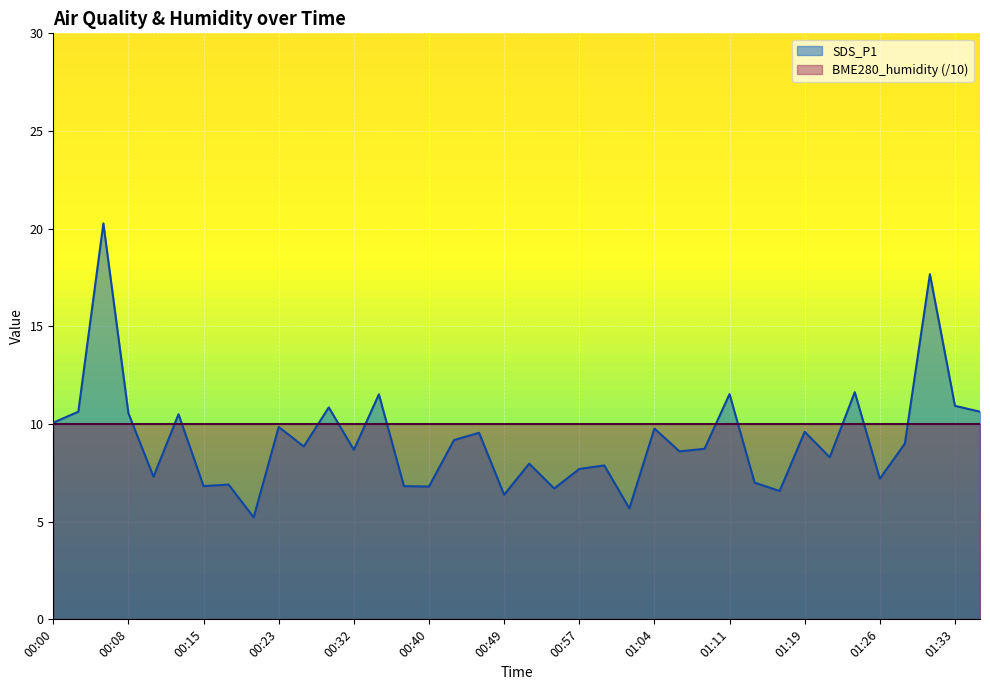

What is the maximum value shown in the chart?

20.3